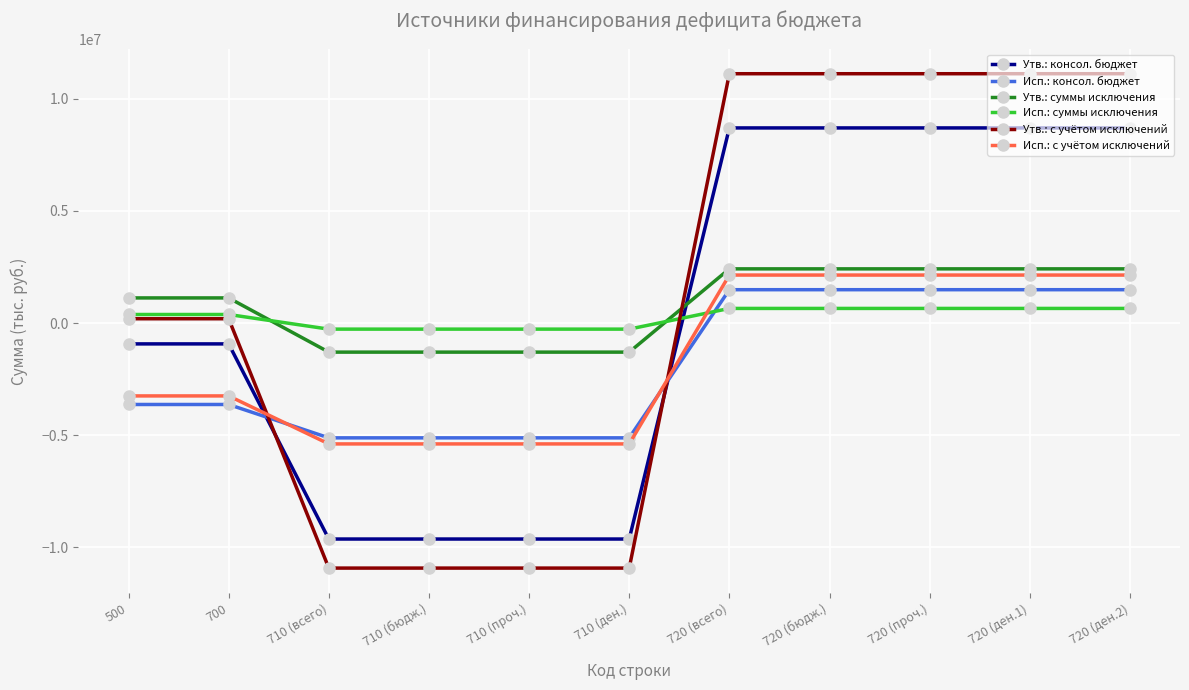

The Утв.: суммы исключения series shows -1296300.0 at 710 (ден.). True or false?

True